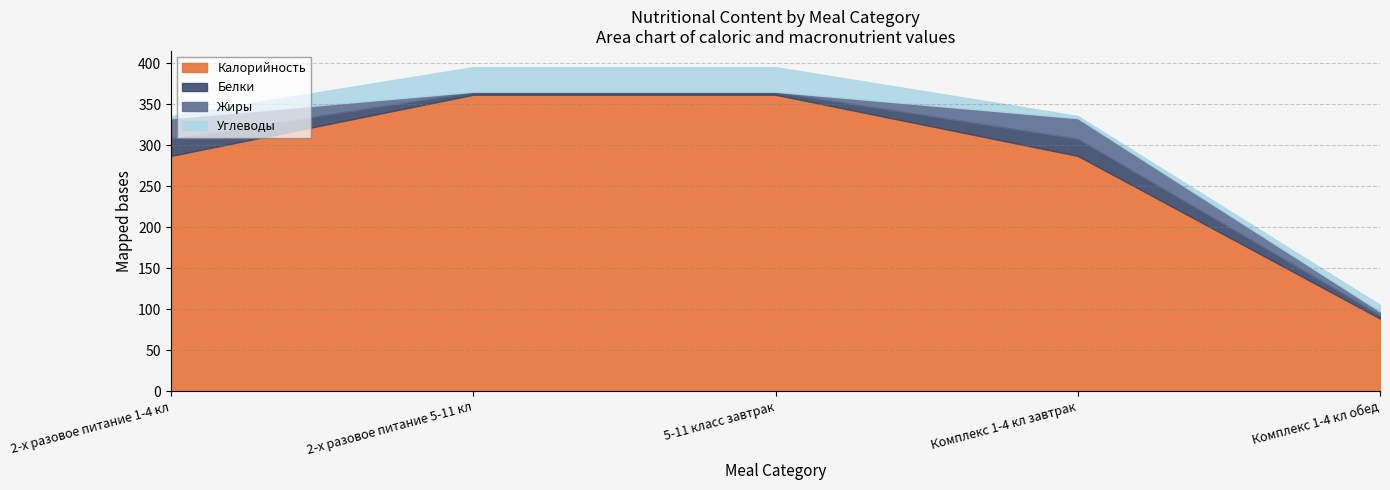

What is the label of the 3rd point from the right?

5-11 класс завтрак